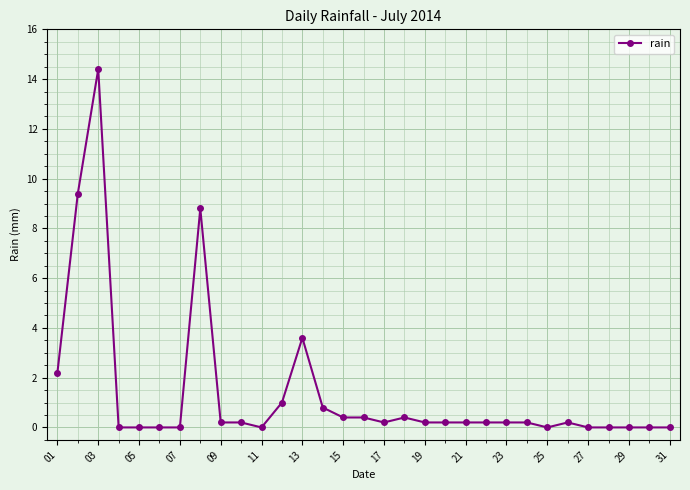

Does the chart display data point markers on the line(s)?

Yes